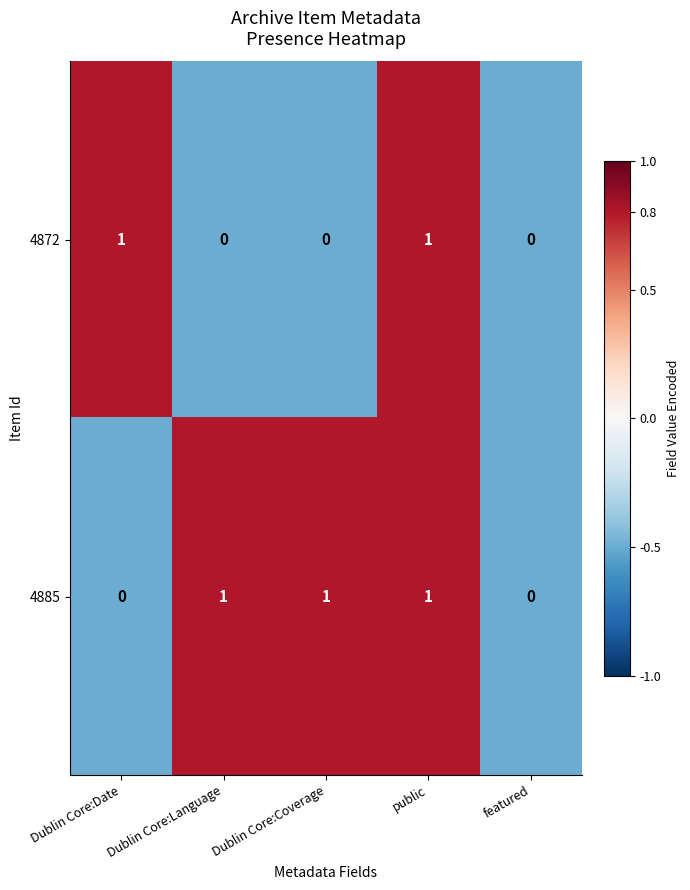

How many positive values does the 4872 series have?

2